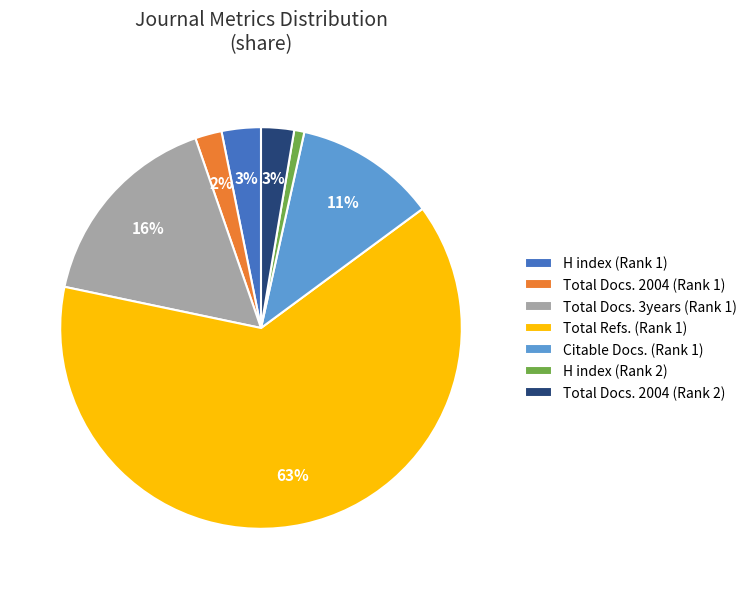

Do H index (Rank 2) and H index (Rank 1) together represent more than half of the pie?

No